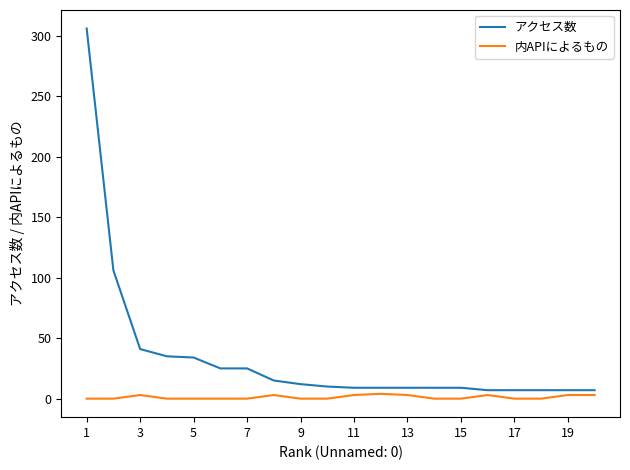

Which series has the largest range (max minus min)?

アクセス数